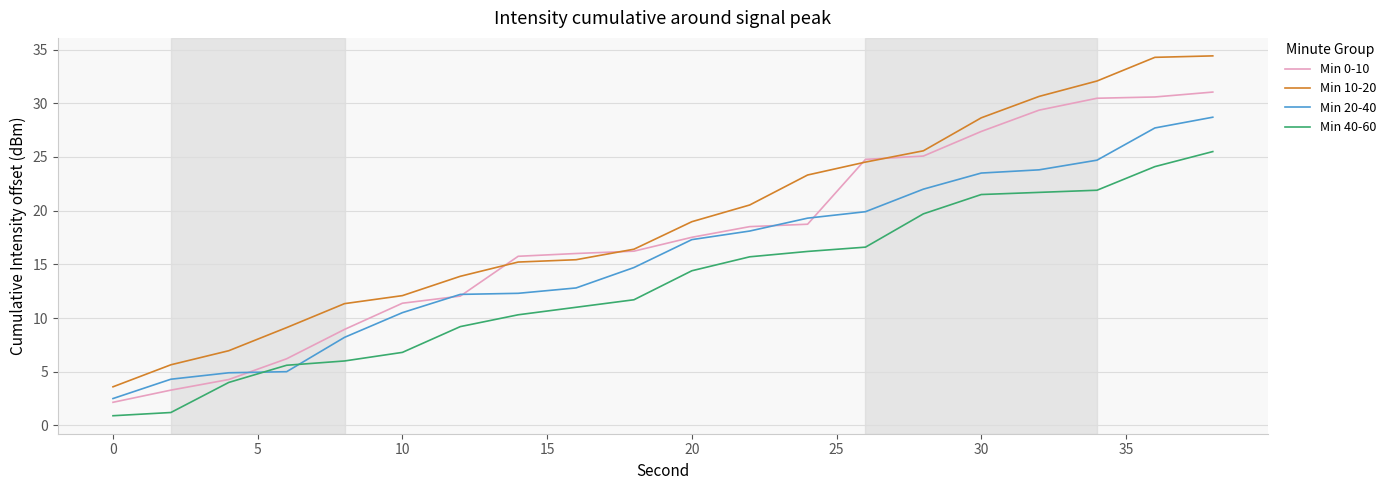

Which series has the largest total across all categories?

Min 10-20